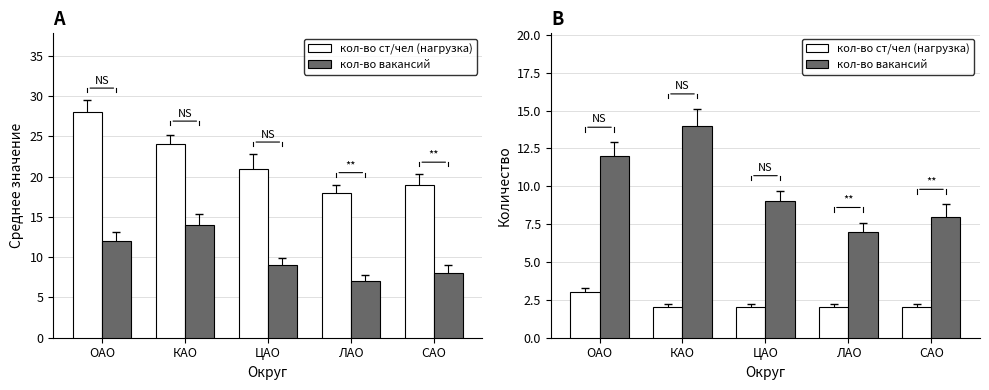

Which series has the largest total across all categories?

кол-во вакансий